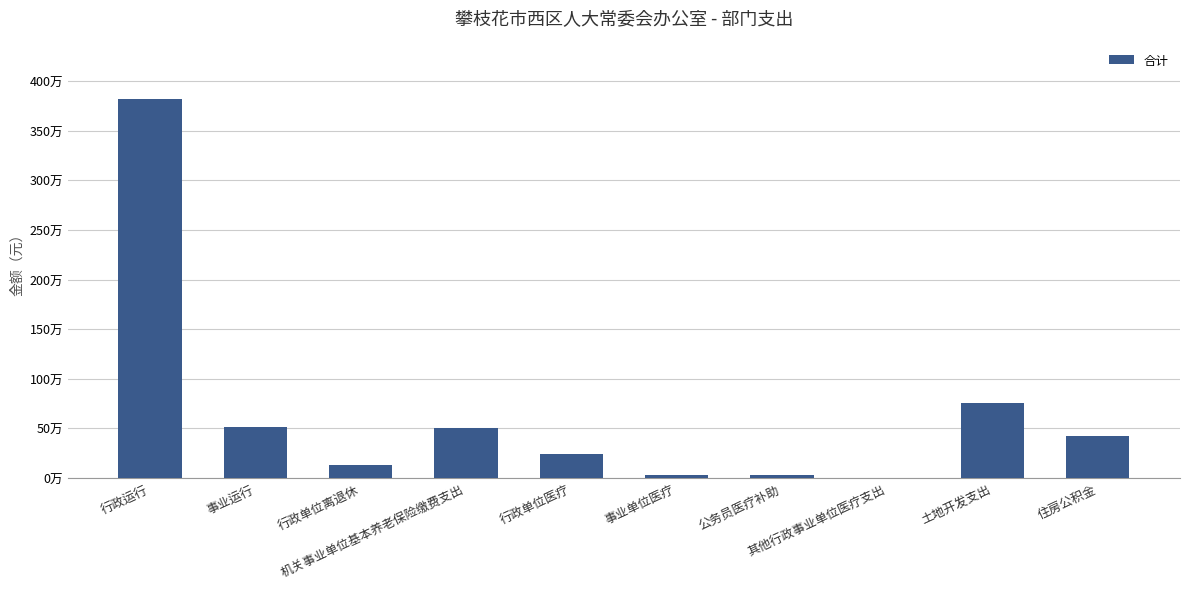

What is the difference between the values at 公务员医疗补助 and 事业单位医疗?

4145.9